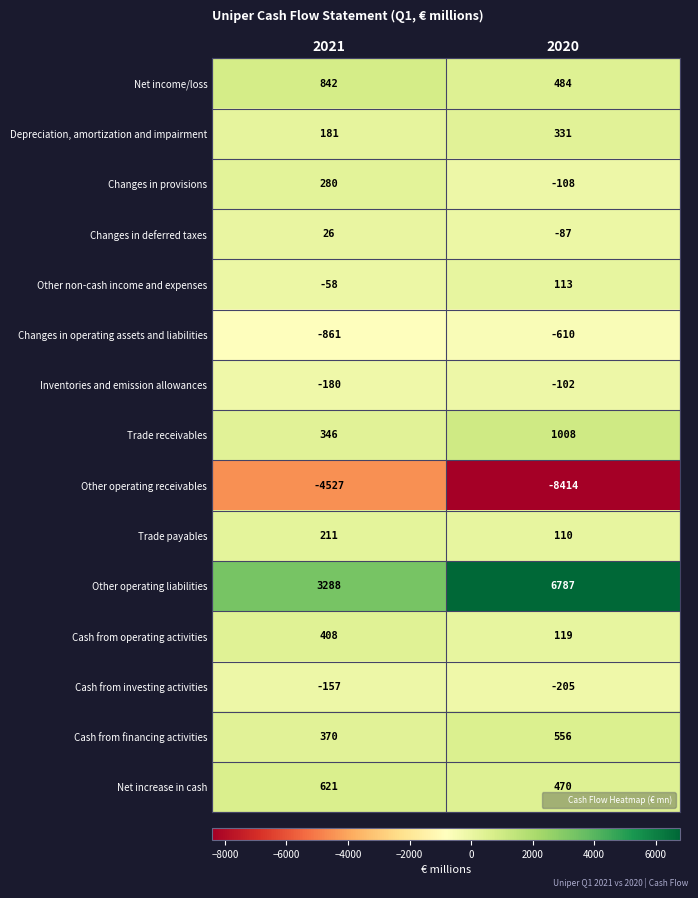

Which series has the largest range (max minus min)?

Other operating receivables